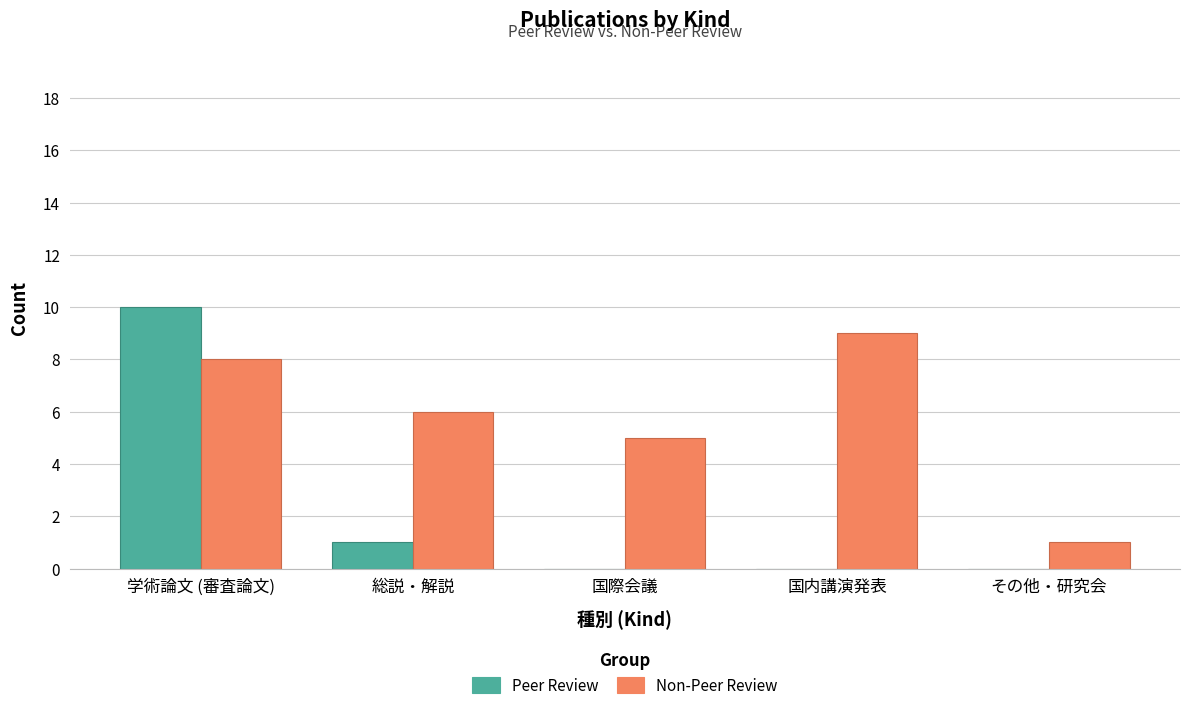

Which series has the largest range (max minus min)?

Peer Review